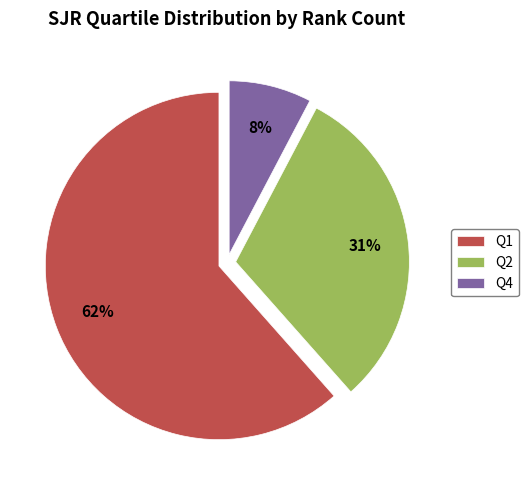

Count the number of slices in the pie.

3